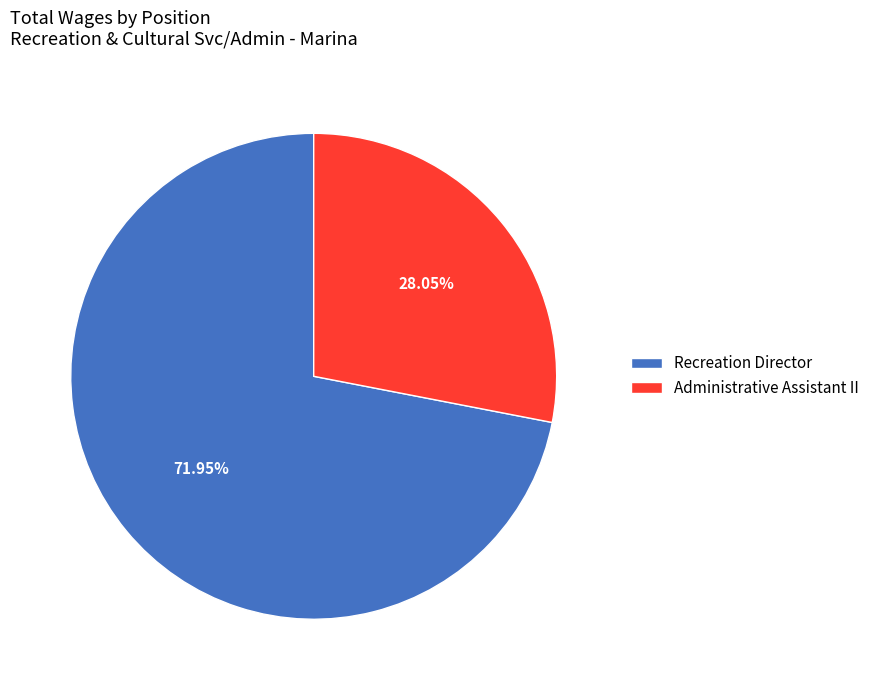

True or false: Recreation Director accounts for 72% of the total.

True